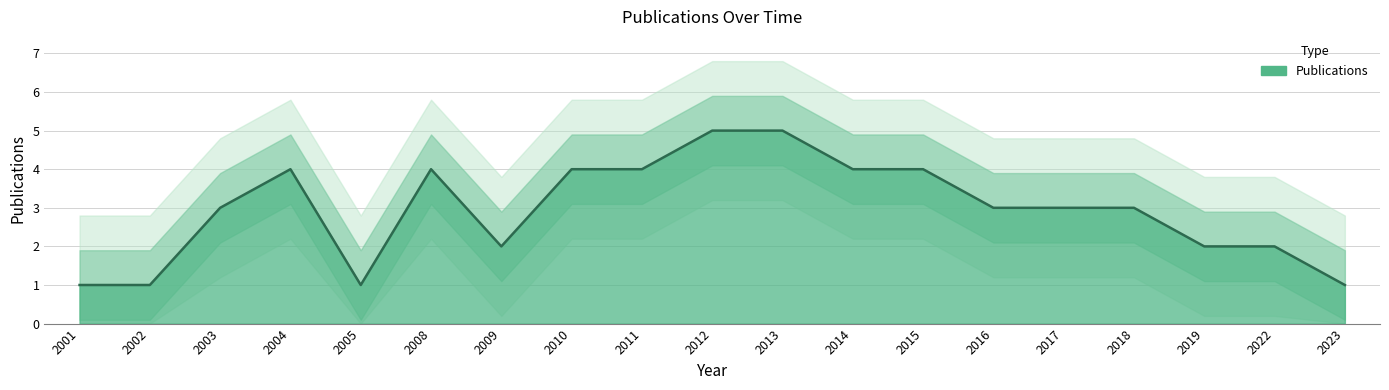

Reading right to left, what are all the values shown in this chart?

1	2	2	3	3	3	4	4	5	5	4	4	2	4	1	4	3	1	1